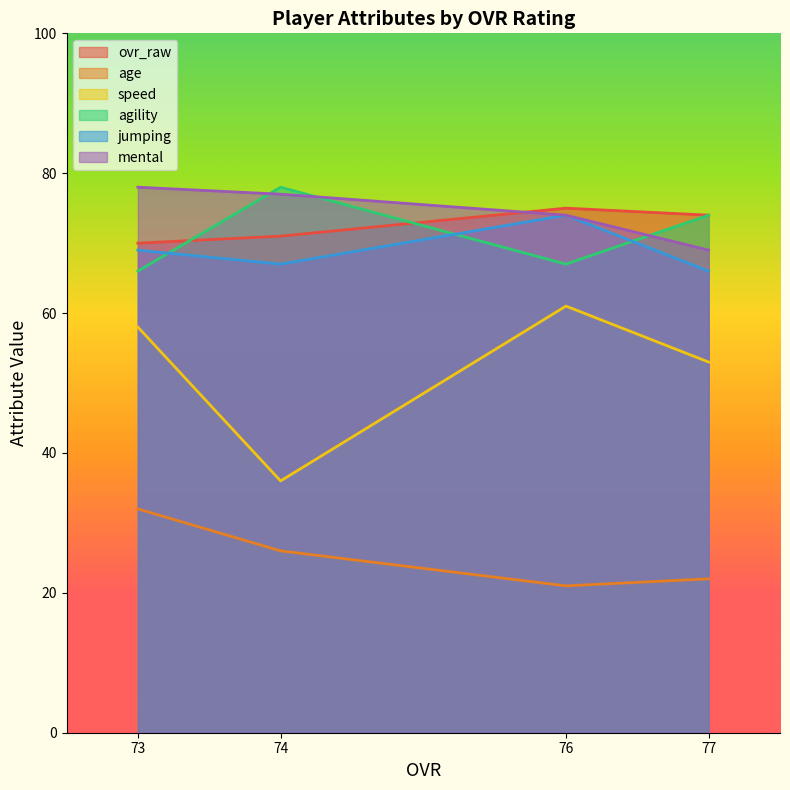

True or false: age and ovr_raw intersect in this chart.

False